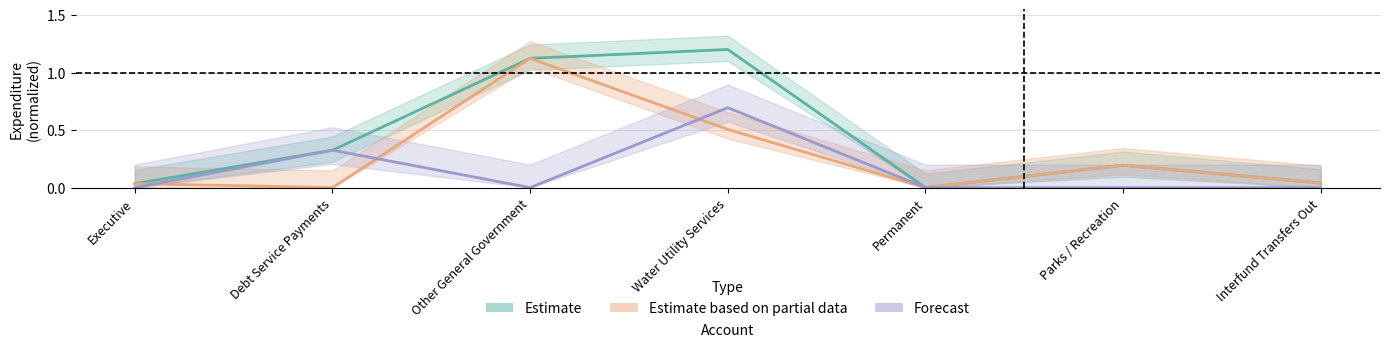

What are all the series names shown in the legend?

Estimate, Estimate based on partial data, Forecast